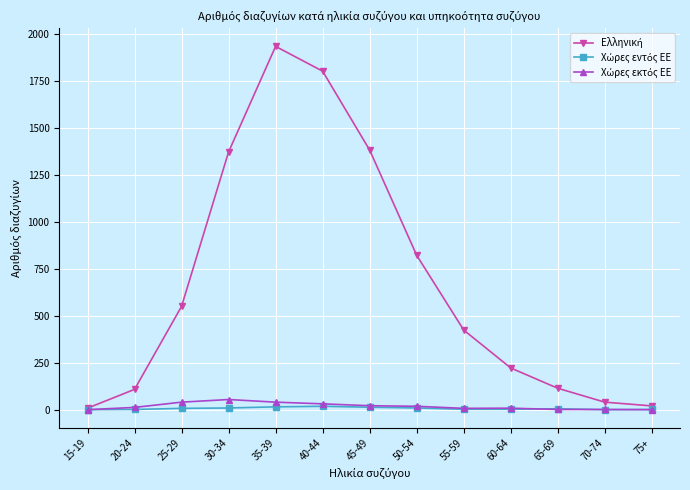

At how many categories does at least one series exceed 149?

8